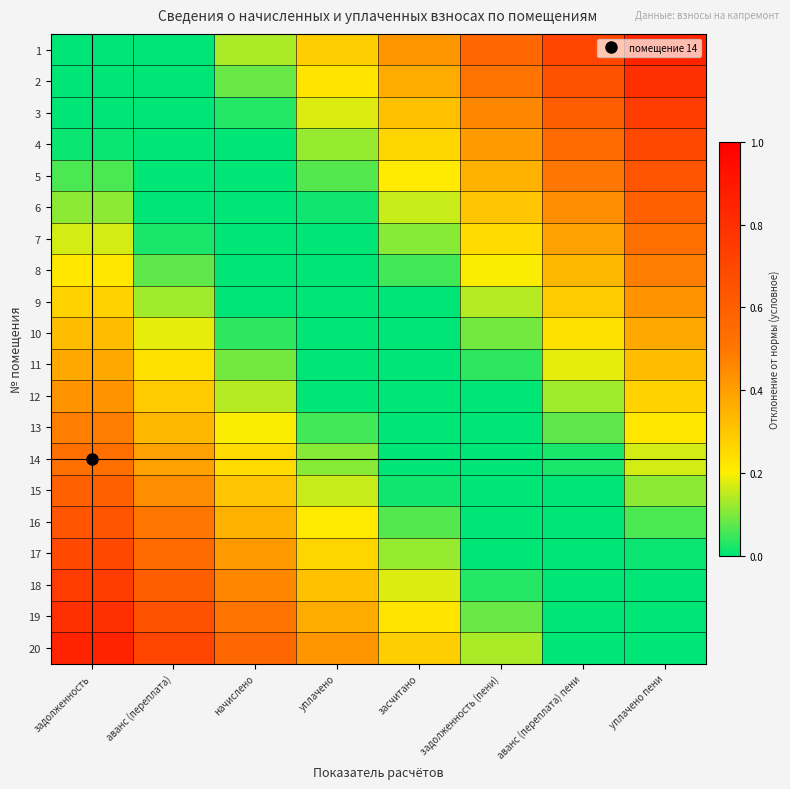

Which label corresponds to the smallest value in the chart?

задолженность